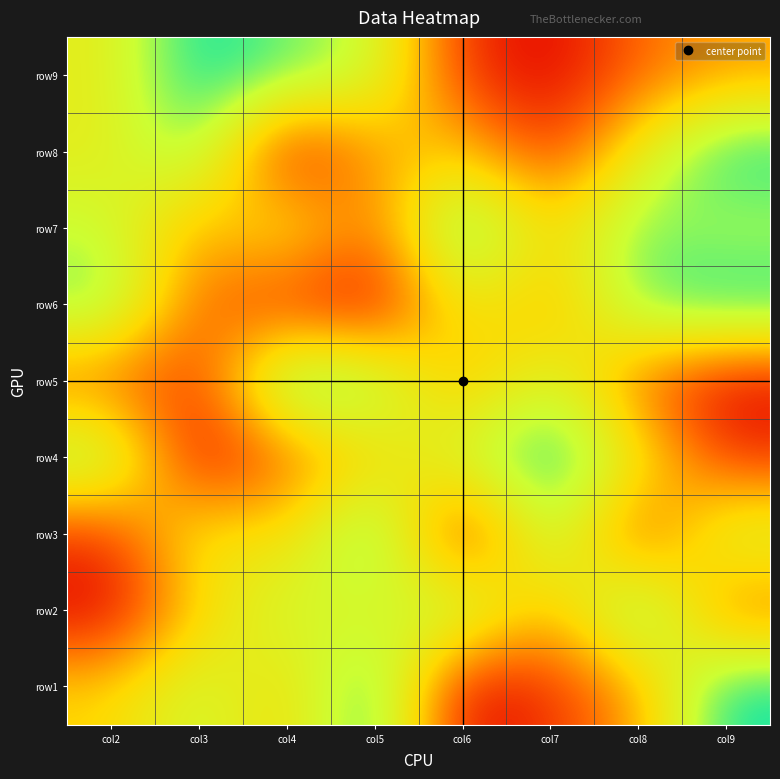

Reading left to right, transcribe all the data shown in this chart.

row1: col2=5	col3=7	col4=5	col5=9	col6=1	col7=2	col8=4	col9=9
row2: col2=1	col3=5	col4=7	col5=6	col6=8	col7=4	col8=9	col9=3
row3: col2=2	col3=6	col4=5	col5=9	col6=1	col7=8	col8=2	col9=7
row4: col2=8	col3=1	col4=3	col5=5	col6=7	col7=9	col8=6	col9=2
row5: col2=3	col3=2	col4=9	col5=8	col6=4	col7=7	col8=3	col9=1
row6: col2=8	col3=3	col4=2	col5=1	col6=6	col7=4	col8=8	col9=9
row7: col2=7	col3=4	col4=6	col5=3	col6=9	col7=5	col8=8	col9=7
row8: col2=6	col3=8	col4=1	col5=4	col6=5	col7=2	col8=6	col9=9
row9: col2=6	col3=9	col4=8	col5=7	col6=2	col7=1	col8=3	col9=4